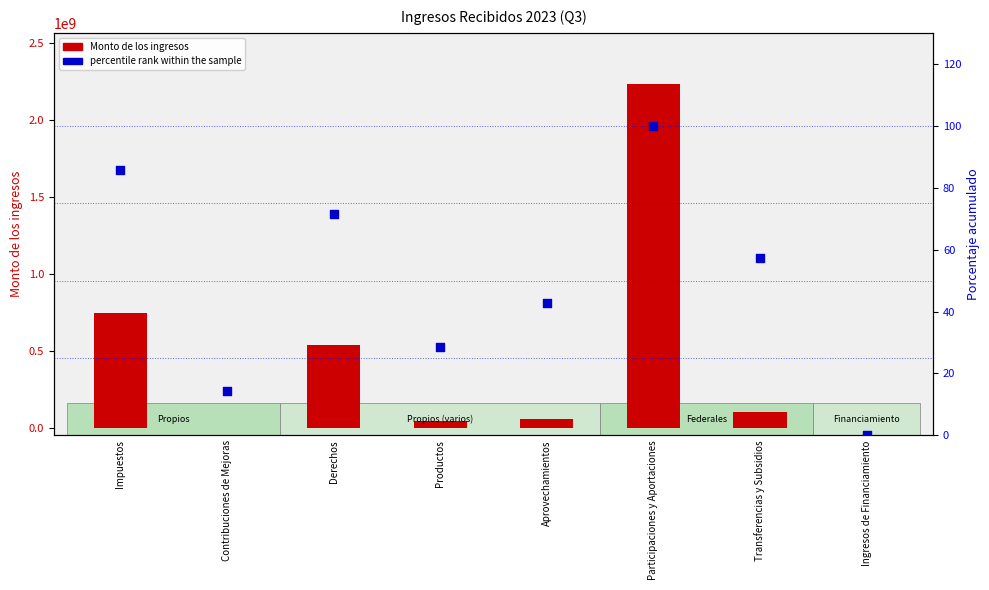

What is the total value across all series at Transferencias y Subsidios?

103156057.1